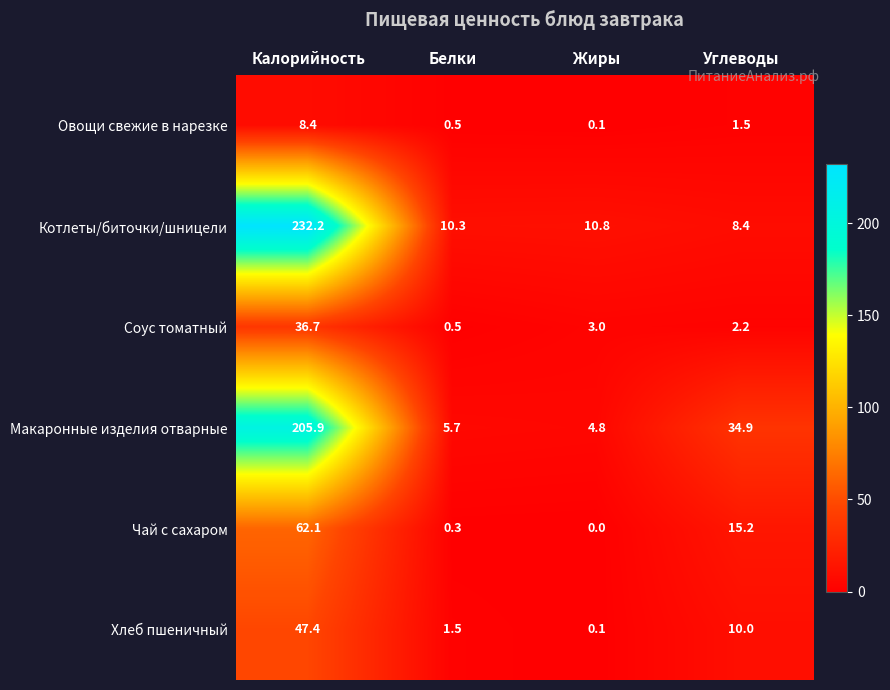

How many series are shown in this chart?

6